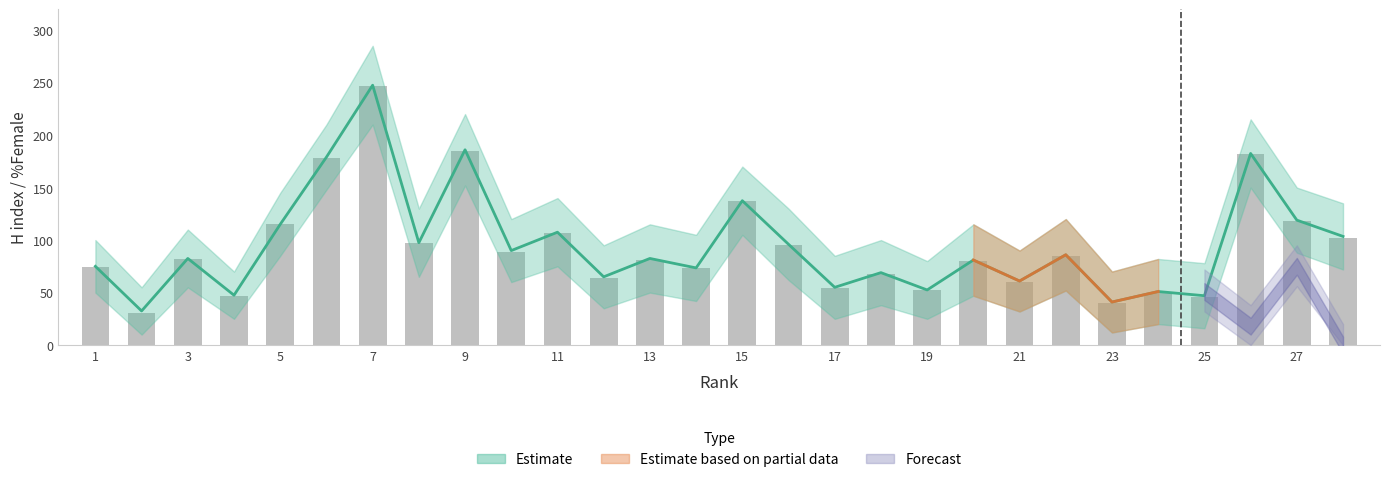

The value of pct_female_lower at 7 is 16. True or false?

False